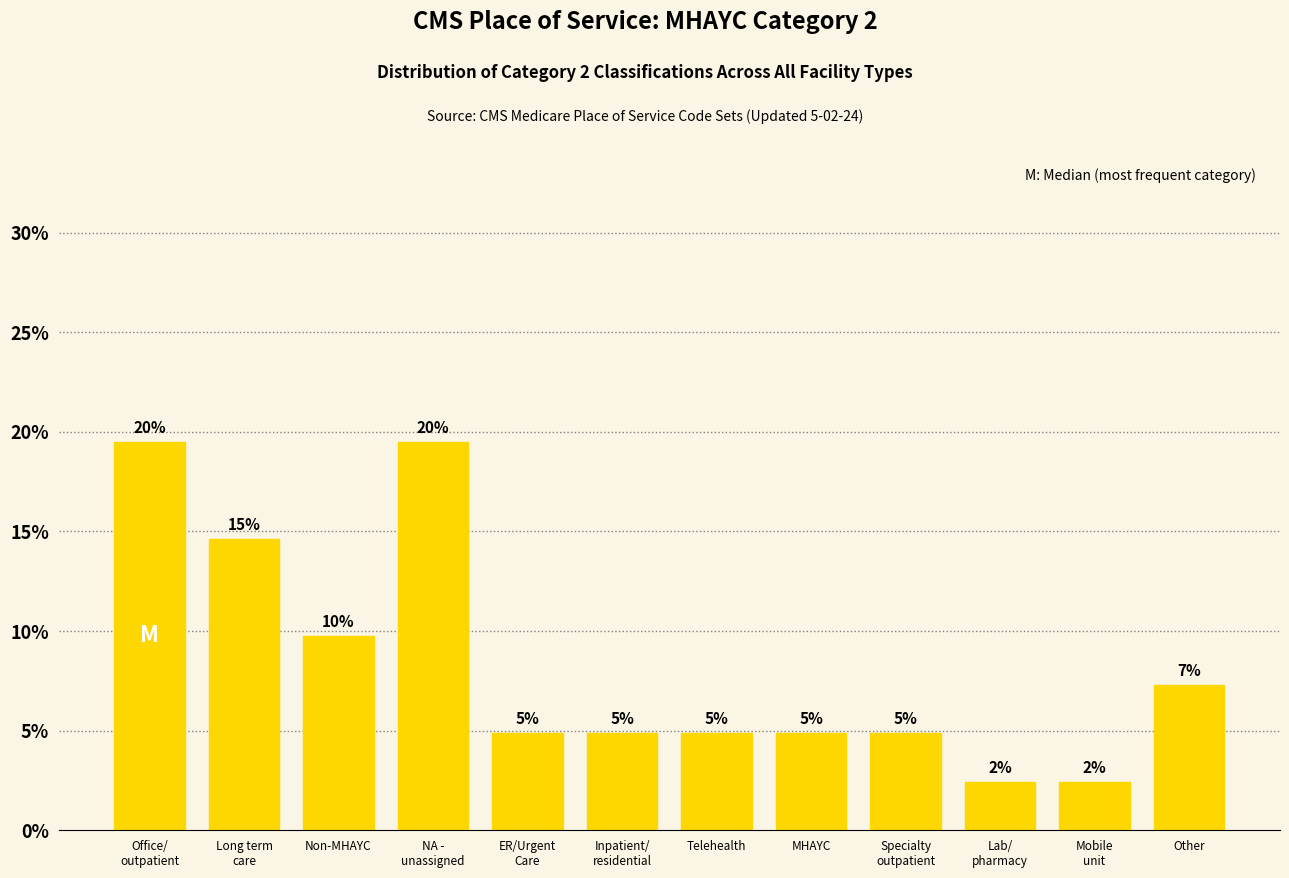

How many bars are there in total?

12